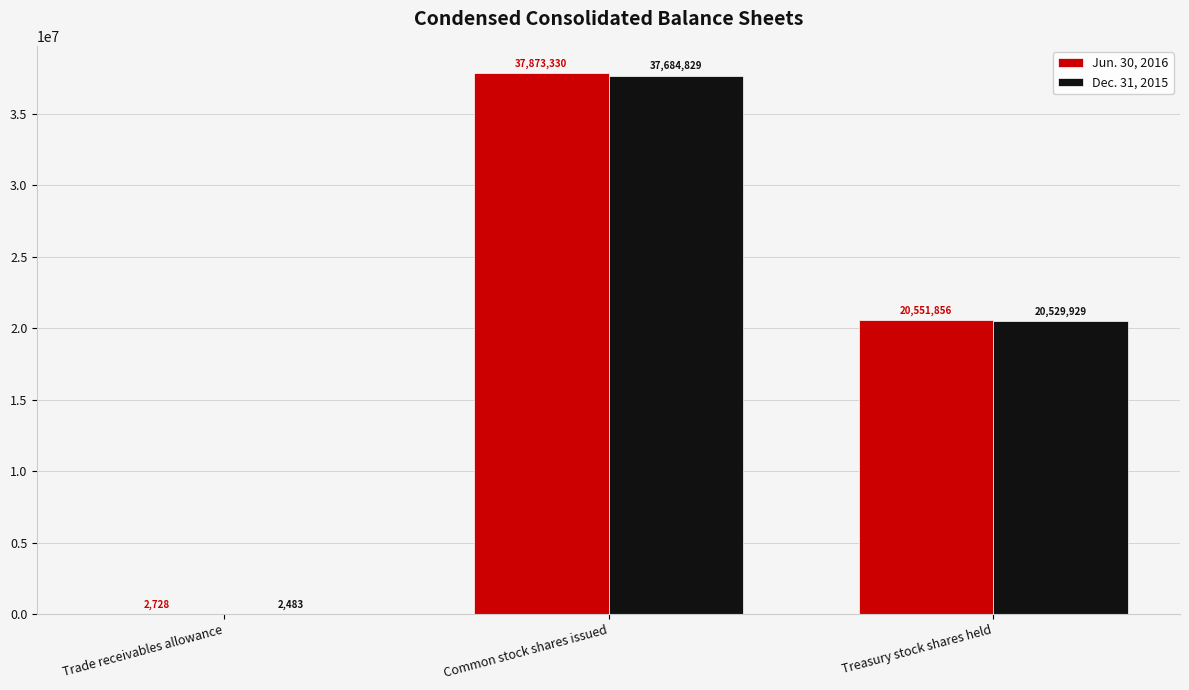

Where is Dec. 31, 2015 nearest to the value 18843656?

Treasury stock shares held